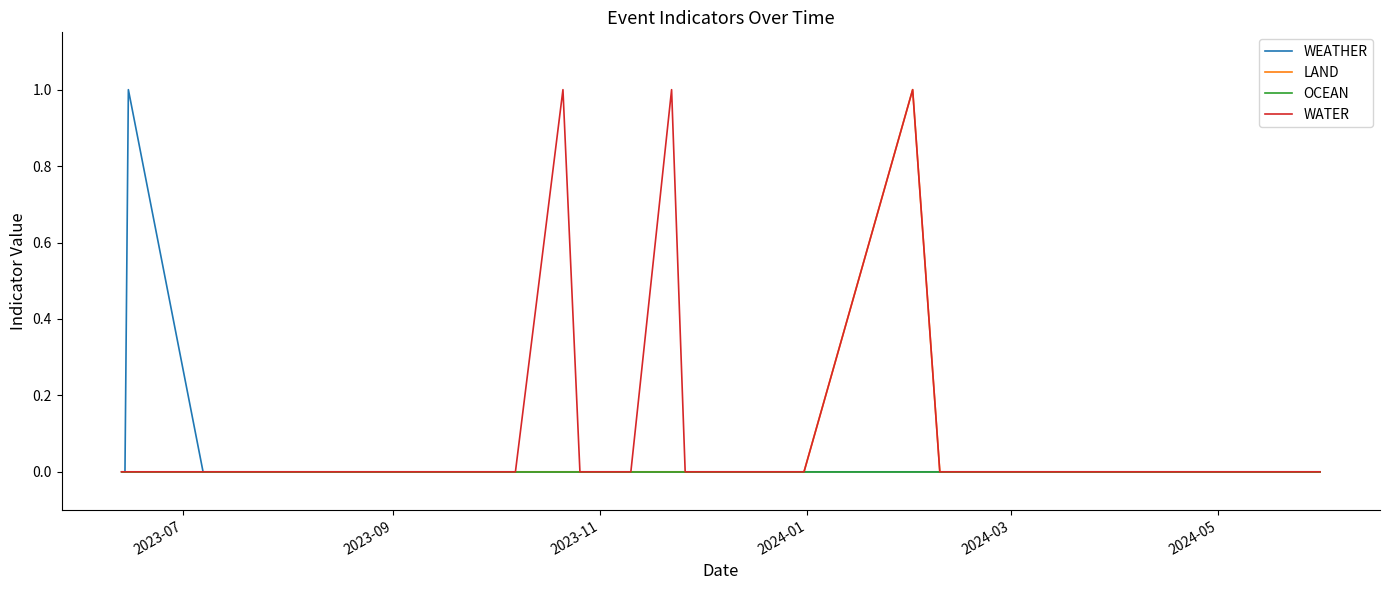

How many WEATHER values are between 0 and 1?

40